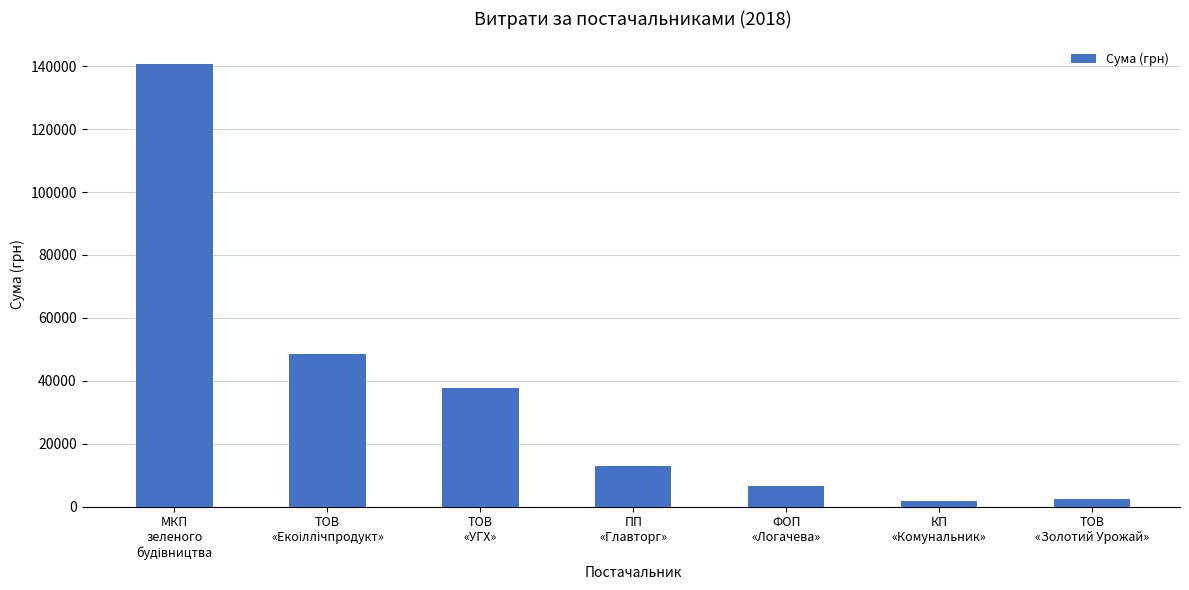

What is the value of the 4th bar from the left?

12782.6